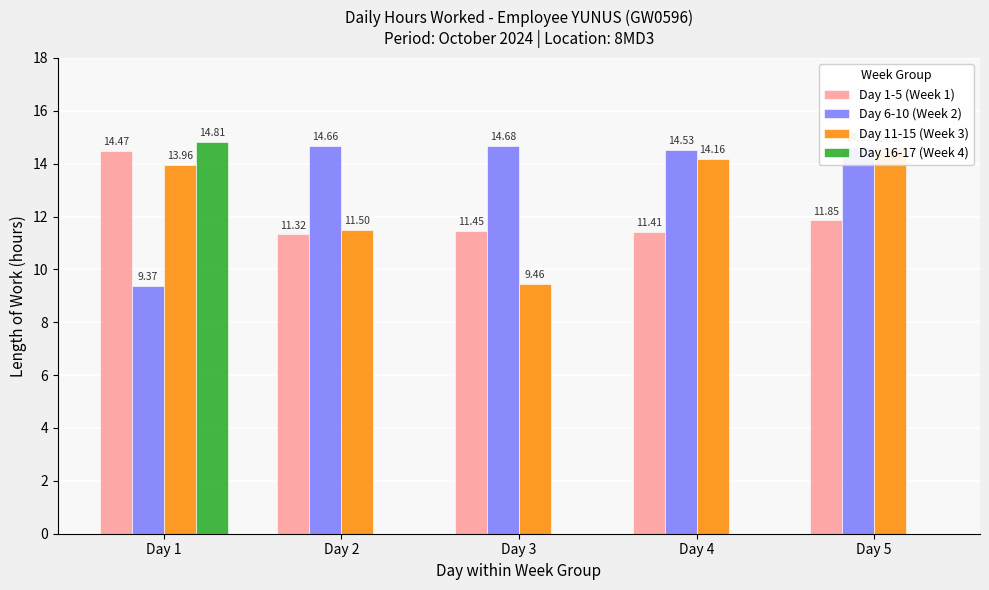

Which category has the highest value in the Day 11-15 (Week 3) series?

Day 5